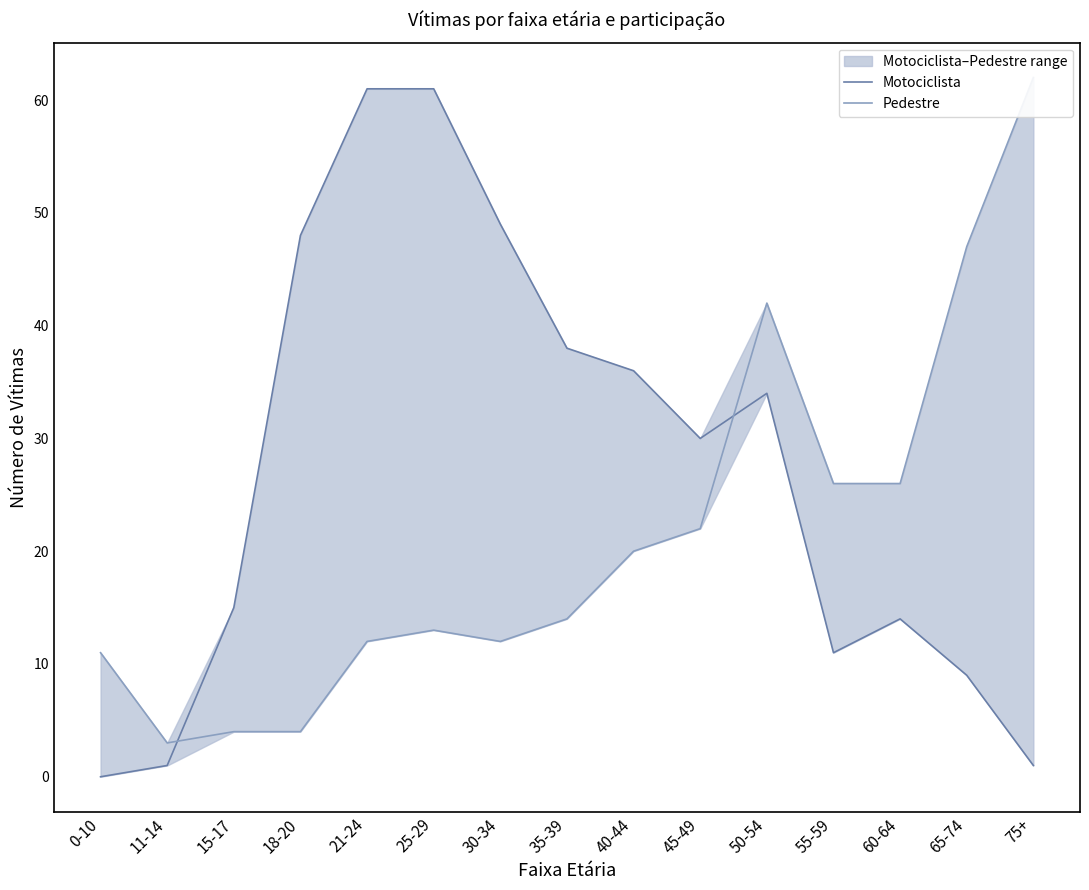

What is the label of the 5th point from the right?

50-54